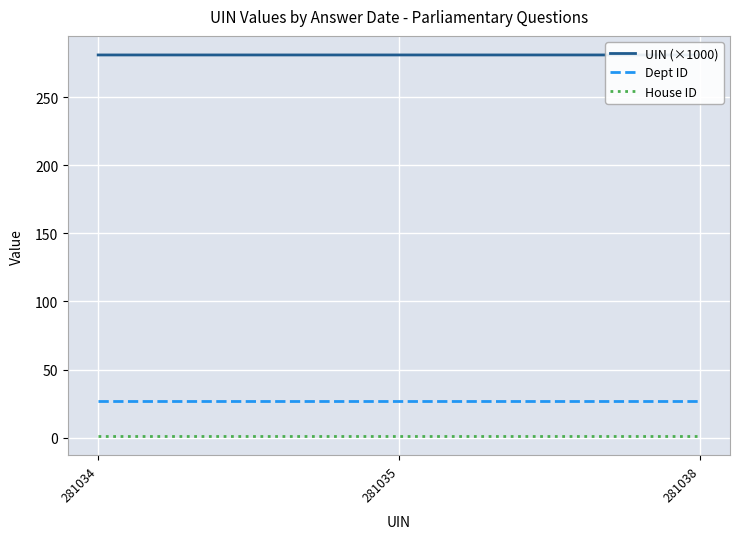

Between 281034 and 281038, which series saw the biggest shift?

UIN (×1000)